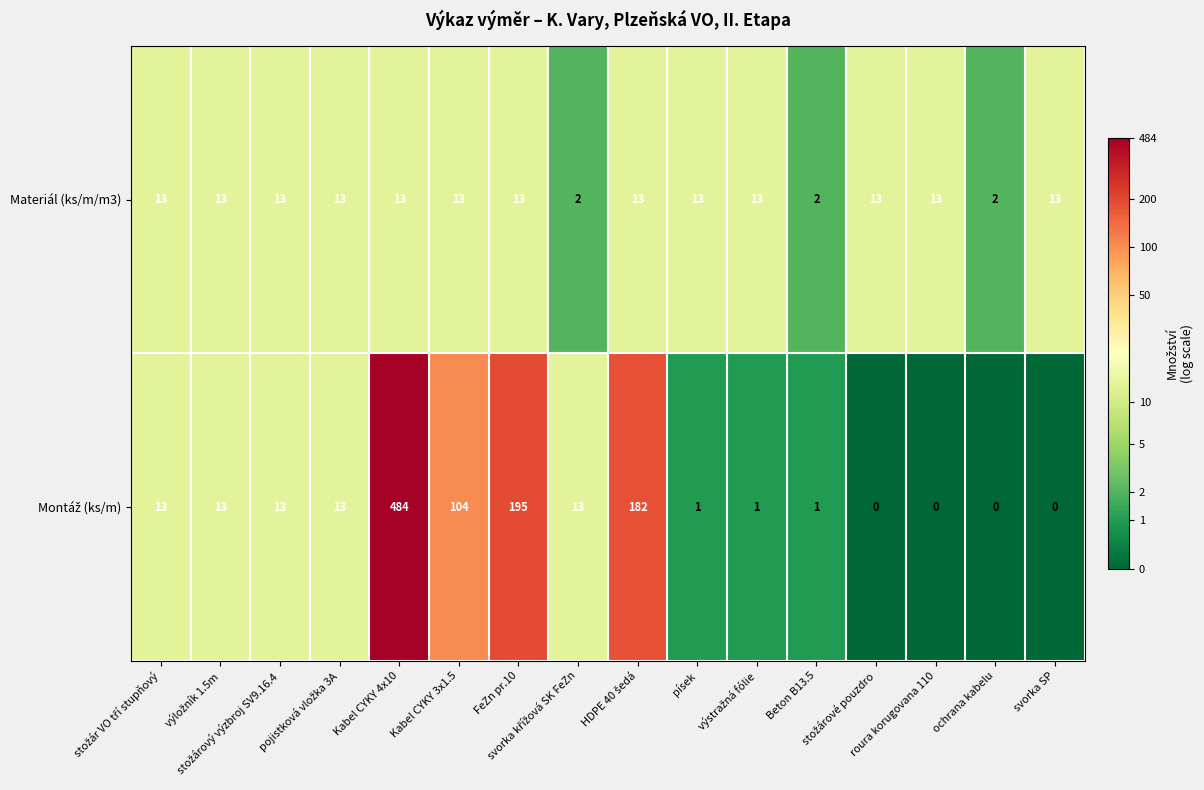

What is the maximum value for Materiál (ks/m/m3)?

13